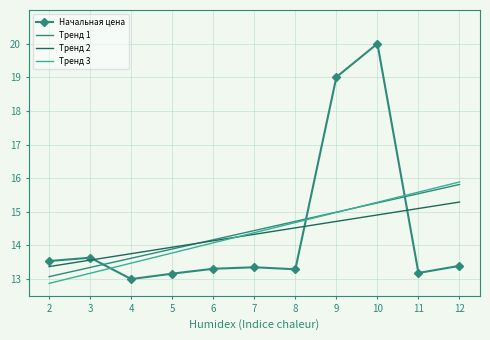

Which label corresponds to the largest value in the chart?

10